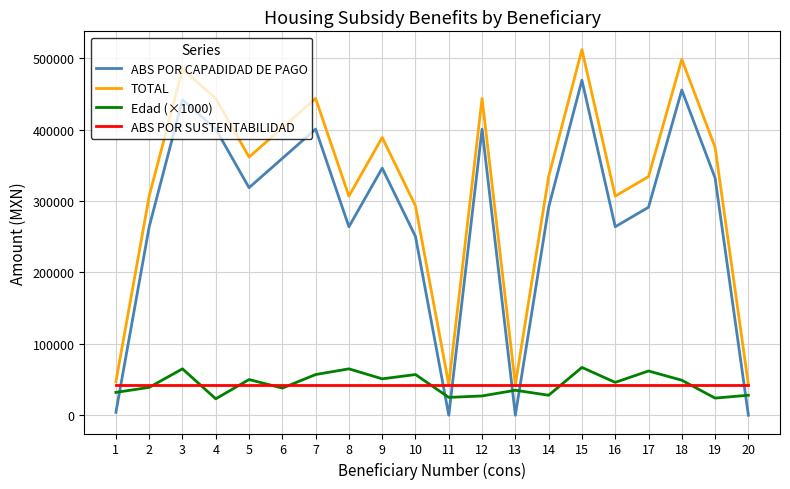

True or false: TOTAL has a value of 450873.7 at 8.

False